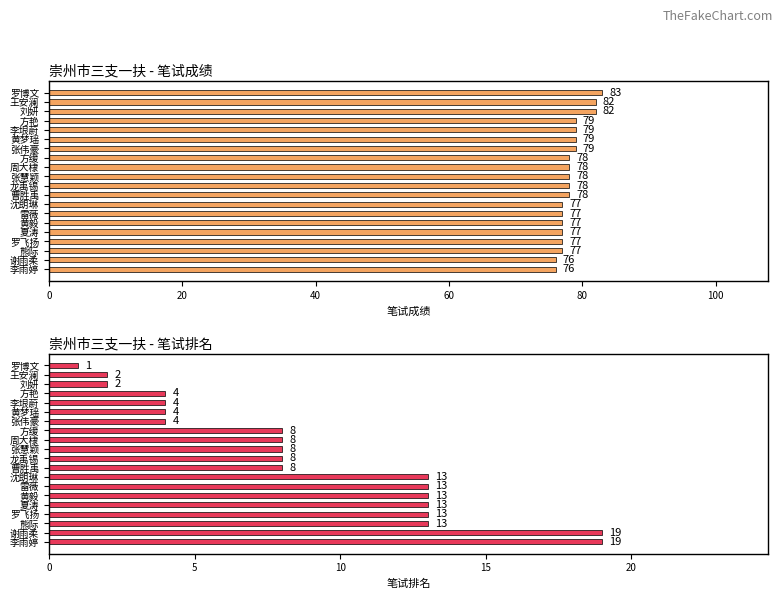

Which series changed the most between 张伟豪 and 曹胜禹?

笔试排名